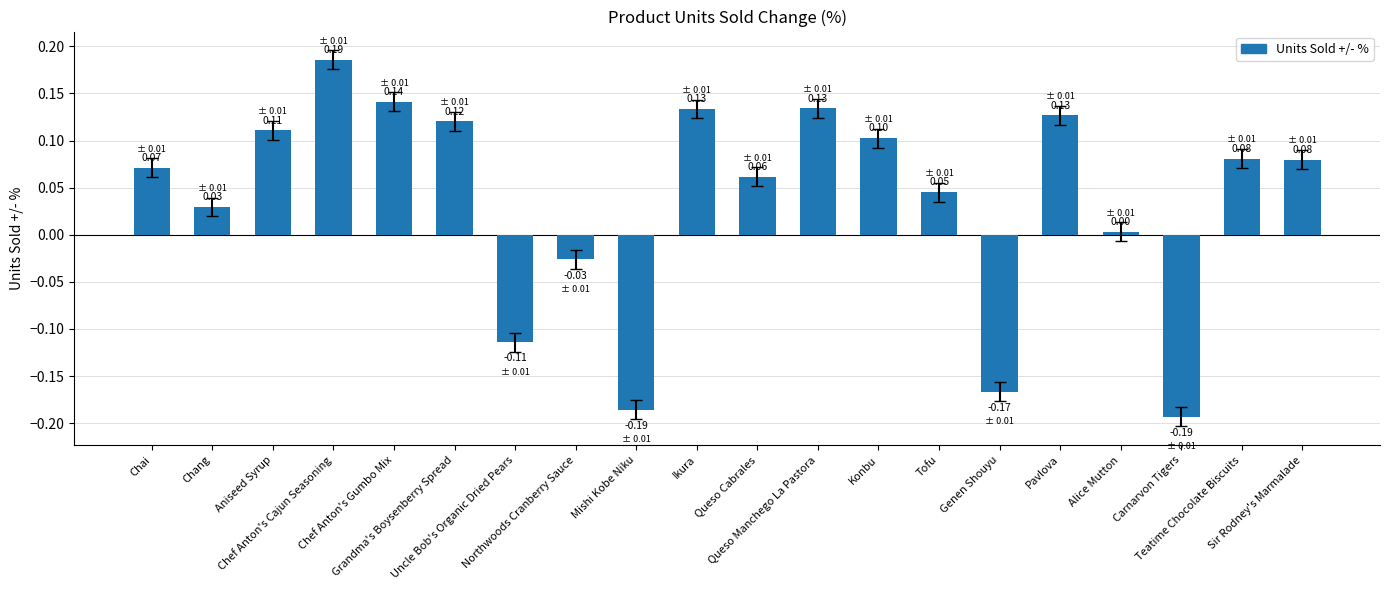

What position from the left is Mishi Kobe Niku?

9